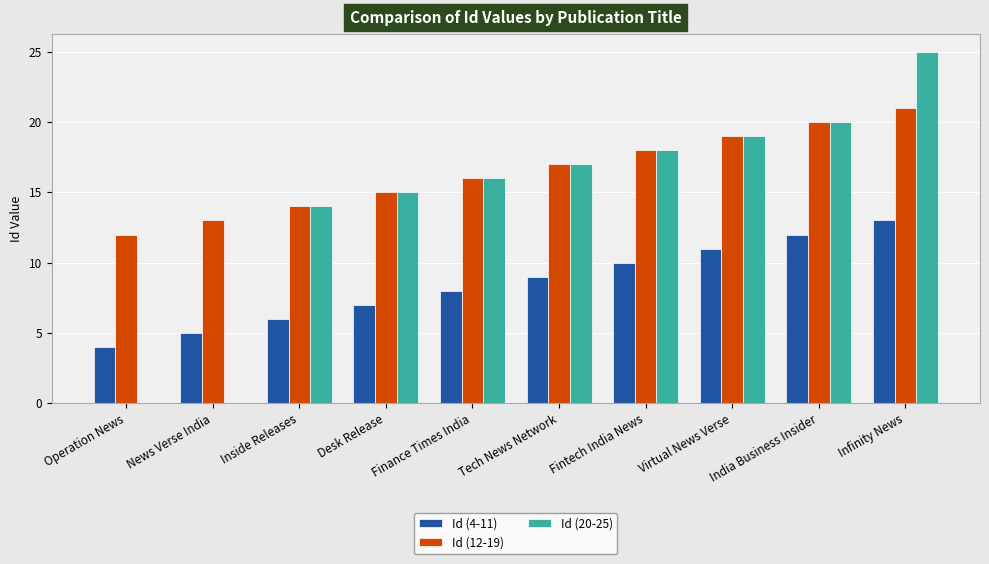

Count the Id (12-19) values in the range 14 to 19.

6